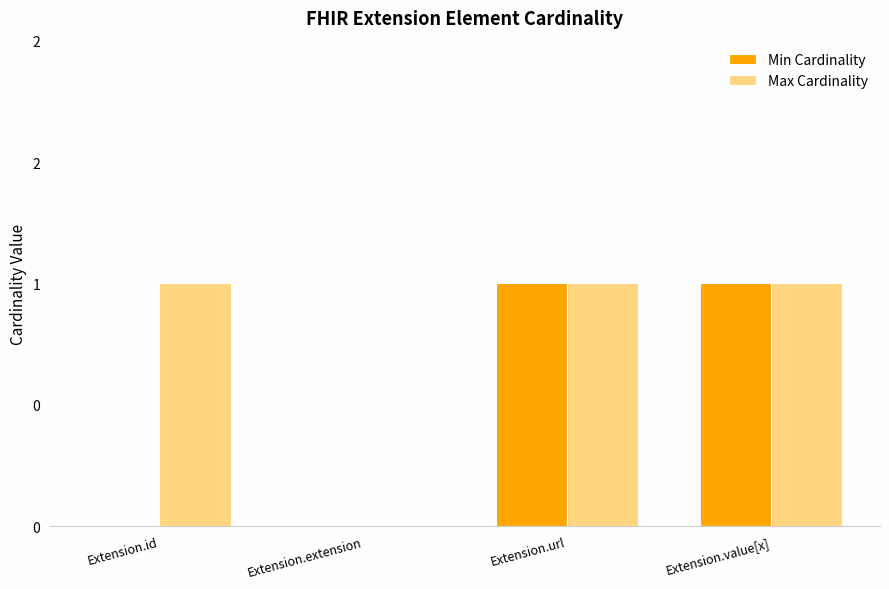

What are all the series names shown in the legend?

Min Cardinality, Max Cardinality